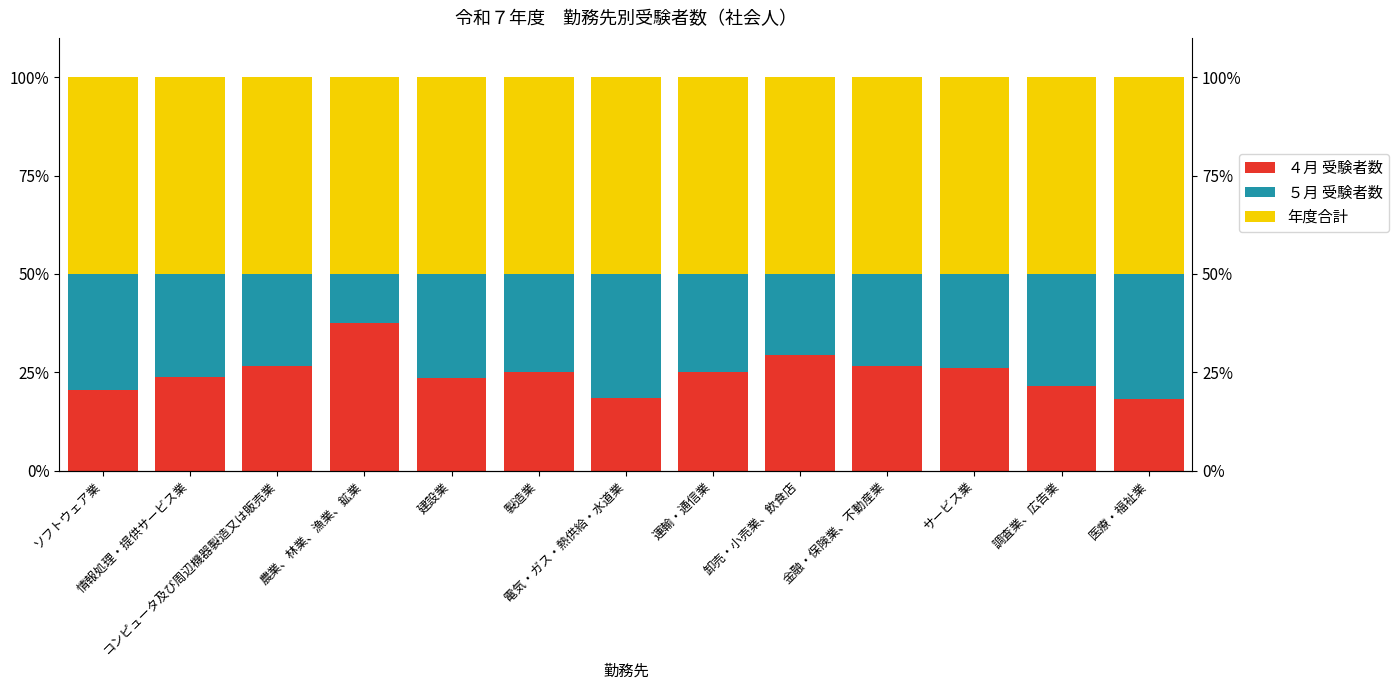

The value of ４月 受験者数 at 情報処理・提供サービス業 is 38.1. True or false?

False